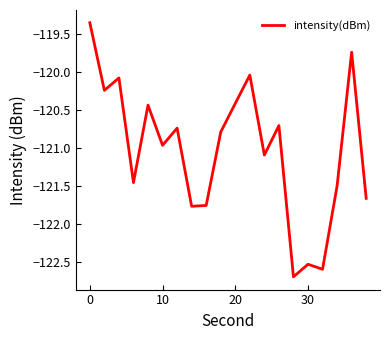

What is the difference between the maximum and minimum values?

3.3